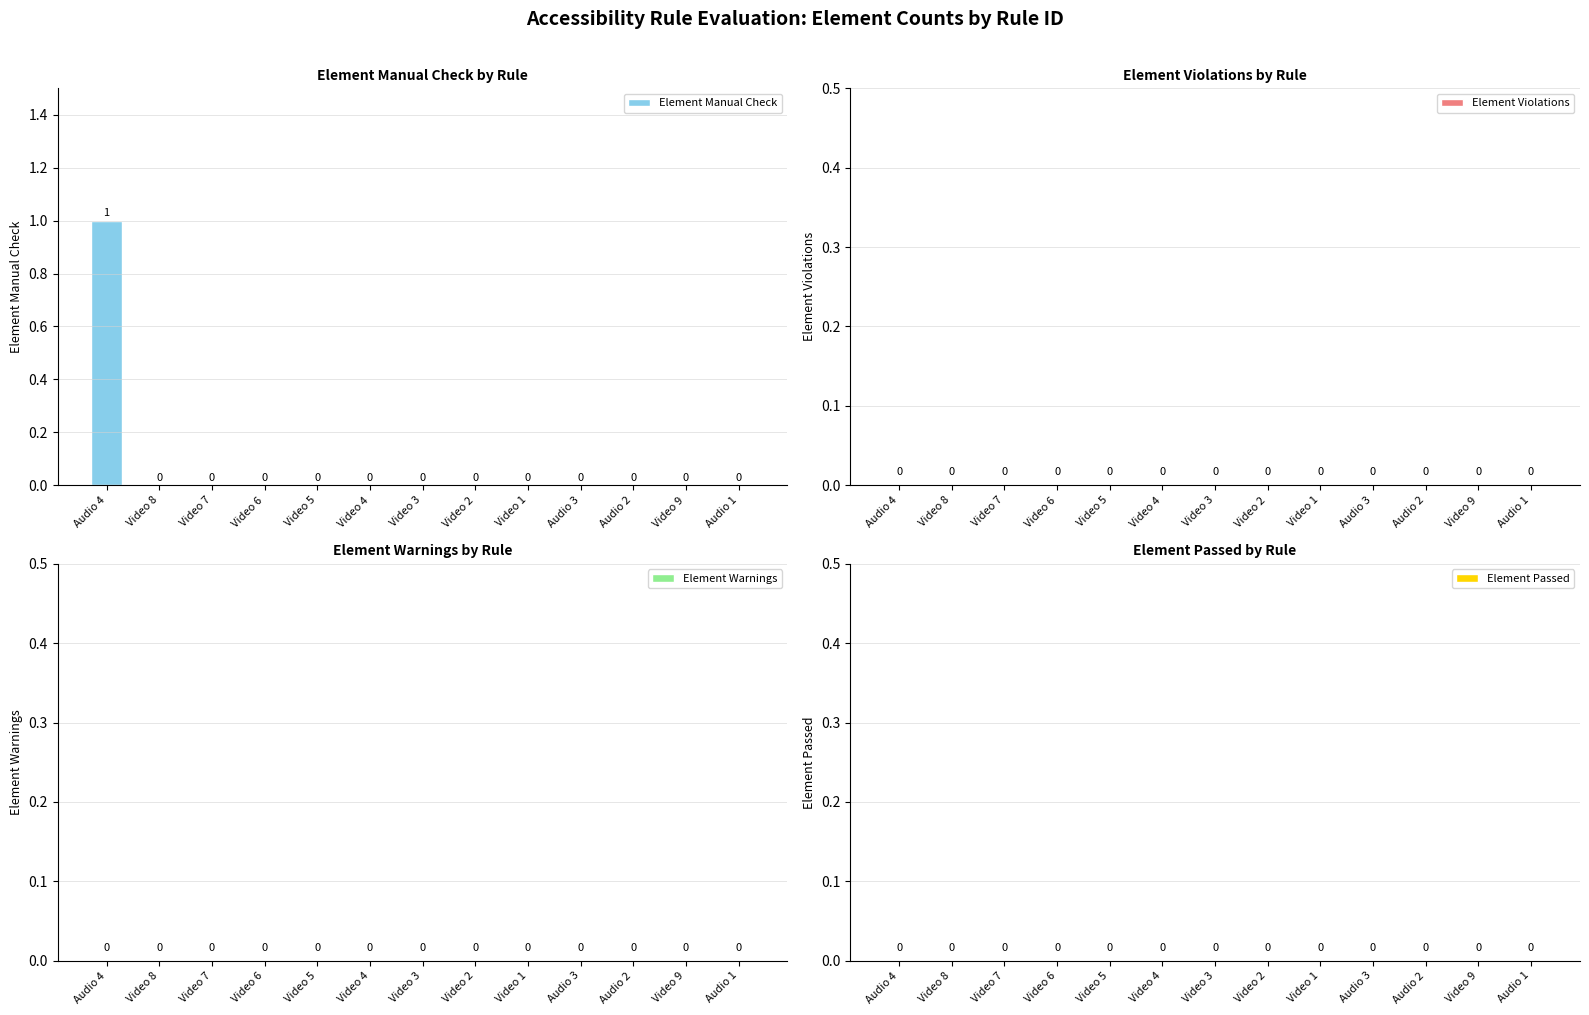

Reading left to right, extract all data points from this chart.

Audio 4=1	Video 8=0	Video 7=0	Video 6=0	Video 5=0	Video 4=0	Video 3=0	Video 2=0	Video 1=0	Audio 3=0	Audio 2=0	Video 9=0	Audio 1=0